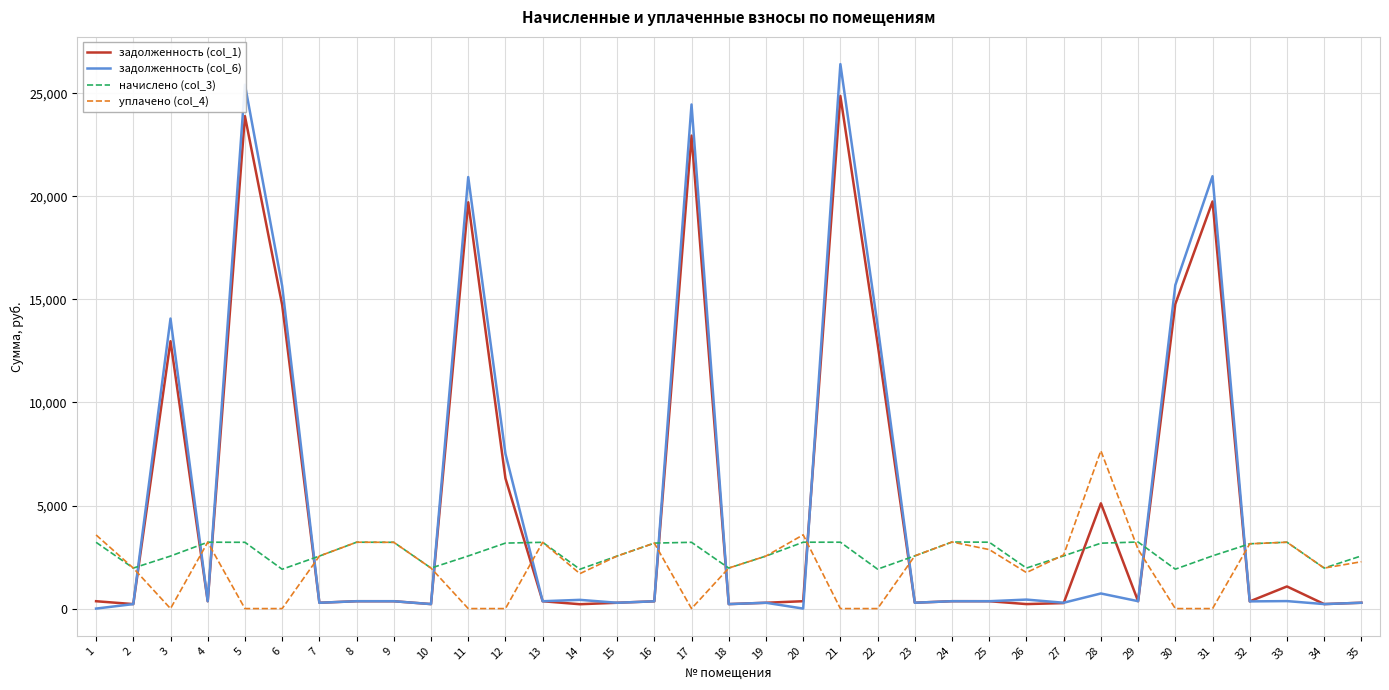

List the series in order of their peak value, highest first.

задолженность (col_6), задолженность (col_1), уплачено (col_4), начислено (col_3)